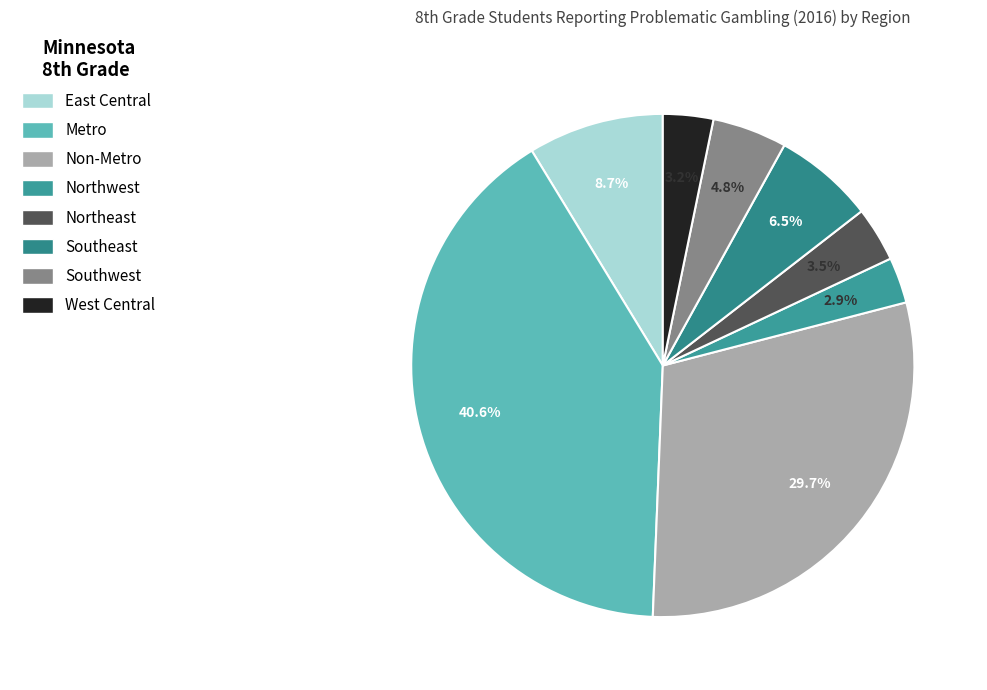

Is the sum of East Central and Northwest greater than half?

No